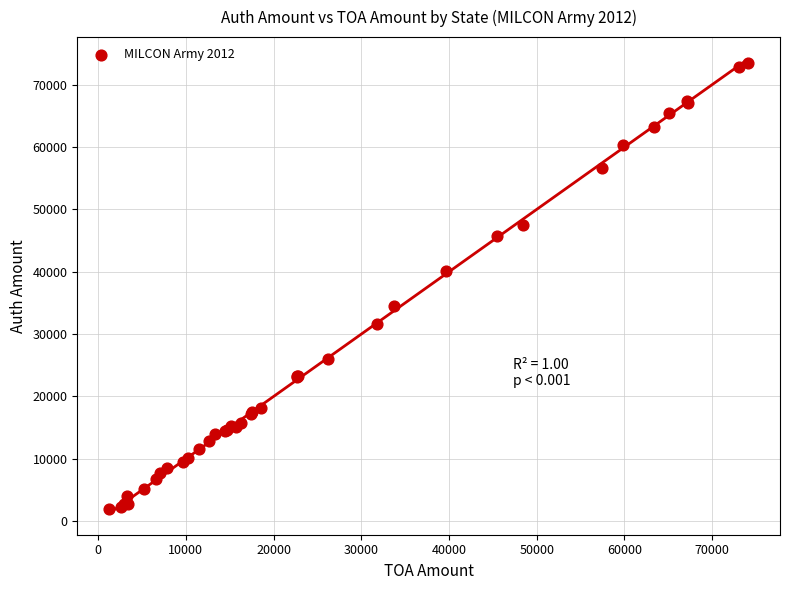

What Y value in the scatter plot is closest to 37703?

40042.7